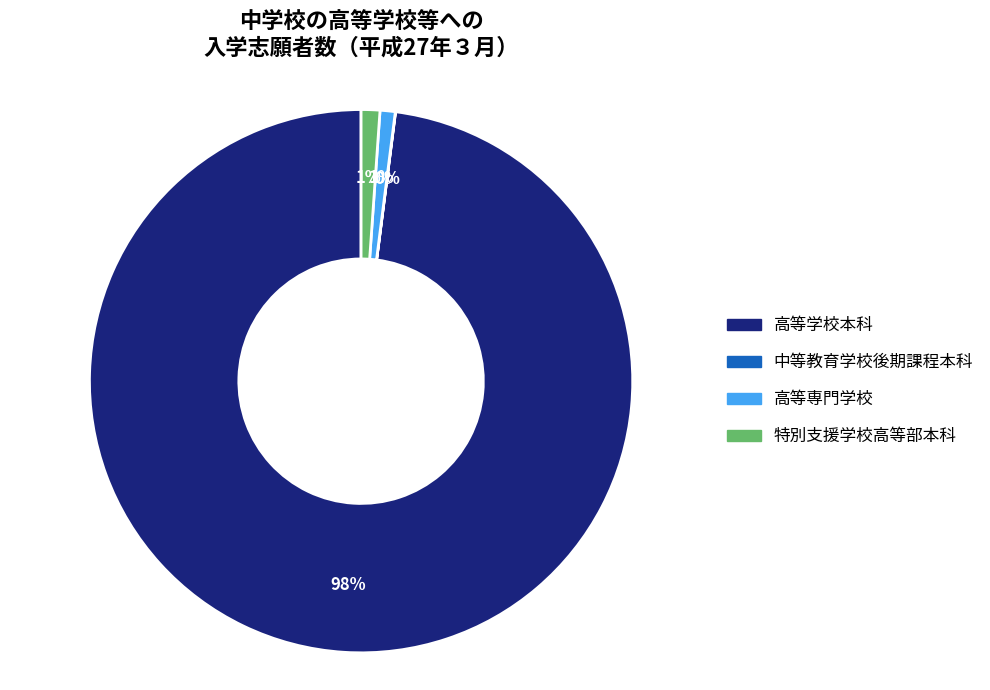

Combined, do 高等学校本科 and 特別支援学校高等部本科 account for over 50%?

Yes